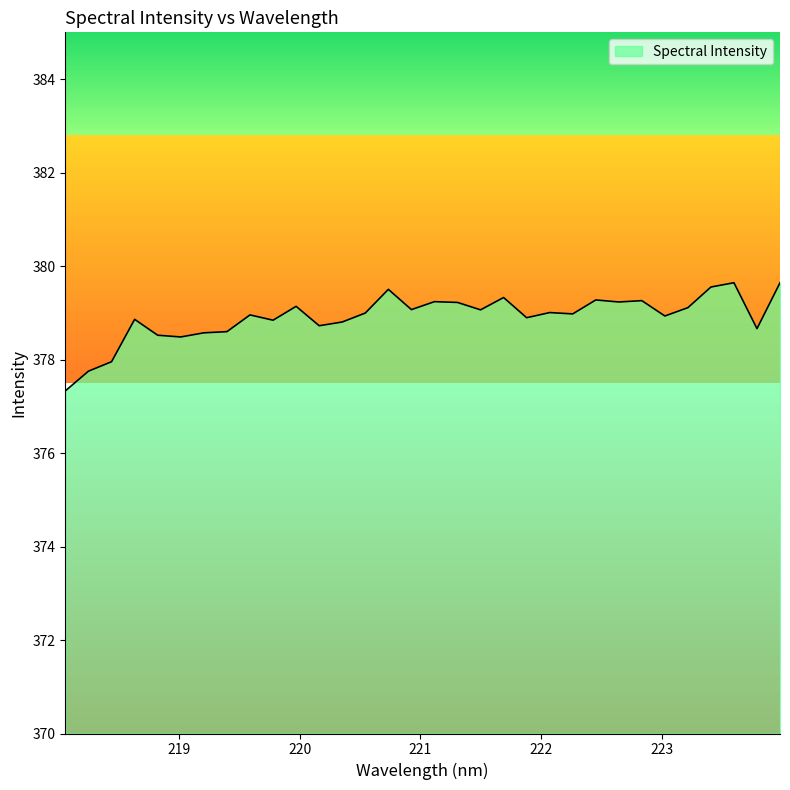

What is the minimum value shown in the chart?

377.3